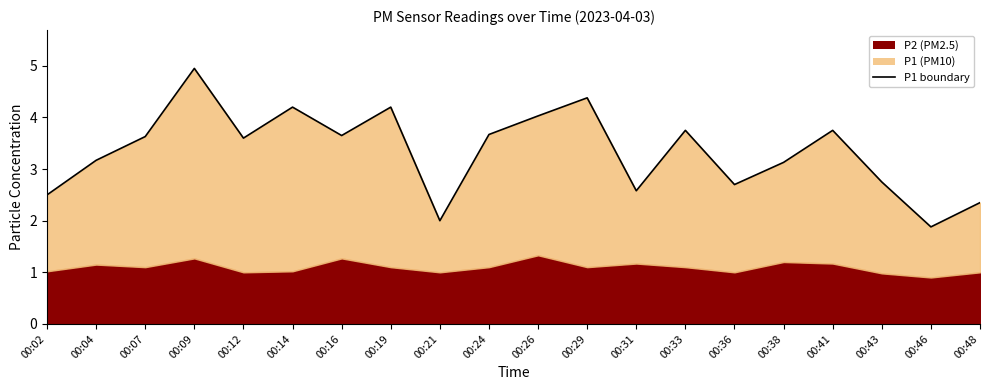

Reading right to left, what are all the values shown in this chart?

2.4	1.9	2.8	3.8	3.1	2.7	3.8	2.6	4.4	4.0	3.7	2.0	4.2	3.6	4.2	3.6	5.0	3.6	3.2	2.5